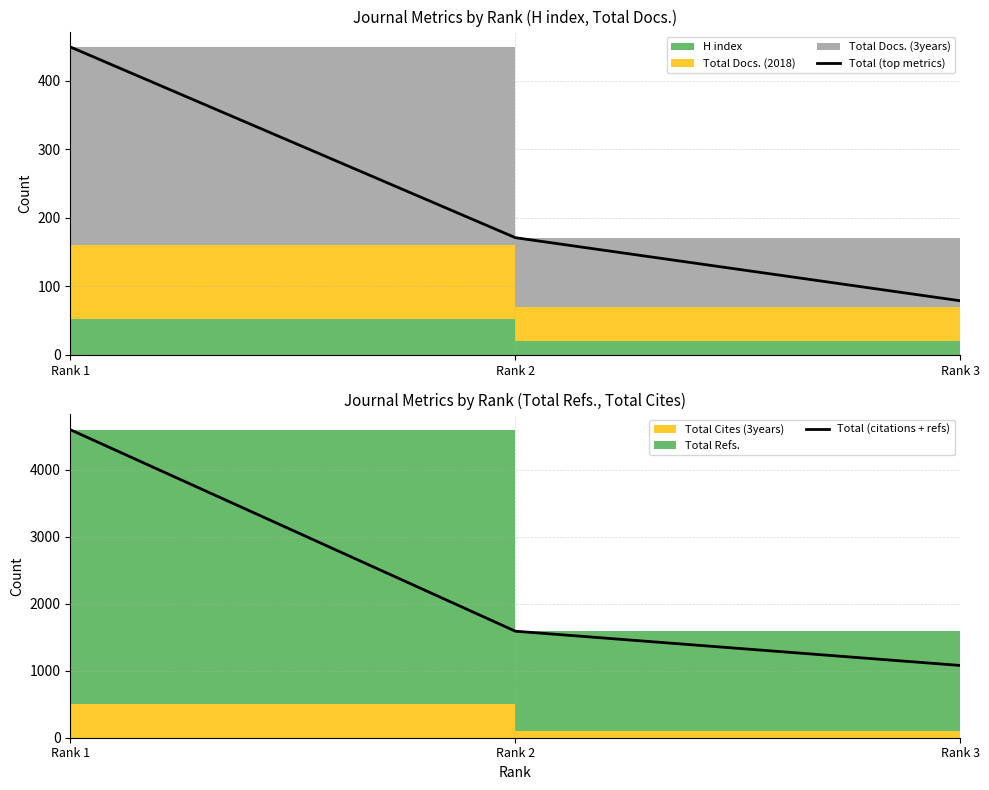

How many data points in Total (citations + refs) are less than 1591?

1